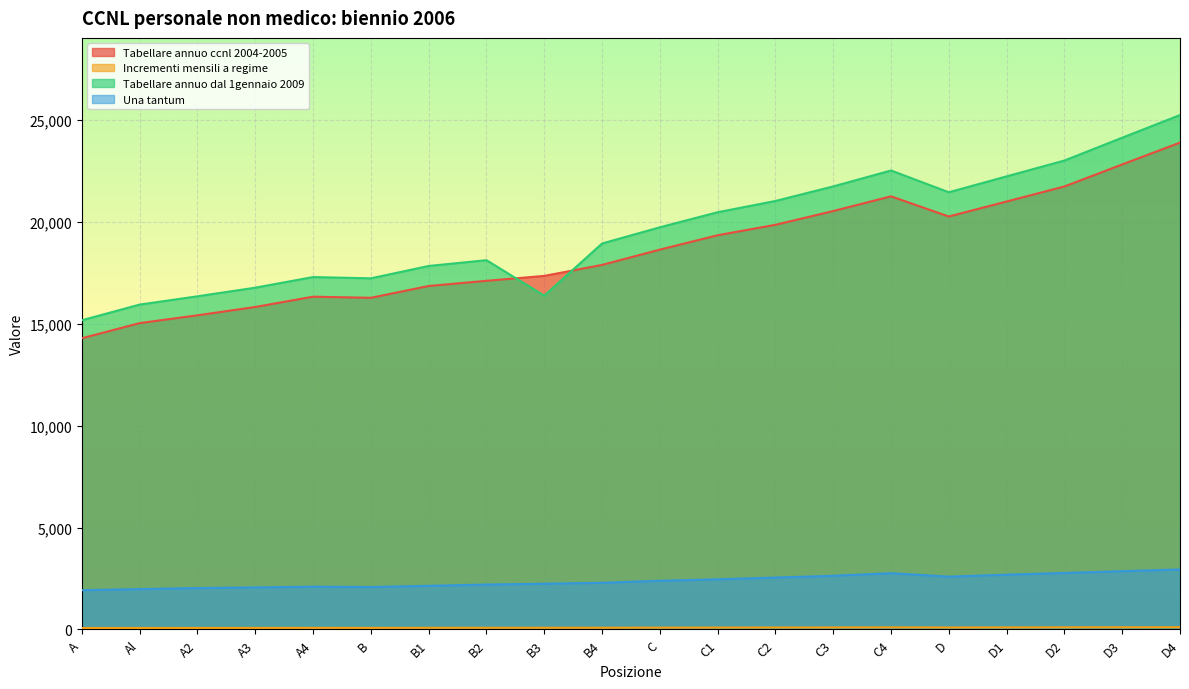

Where is the first local maximum for Incrementi mensili a regime?

A4